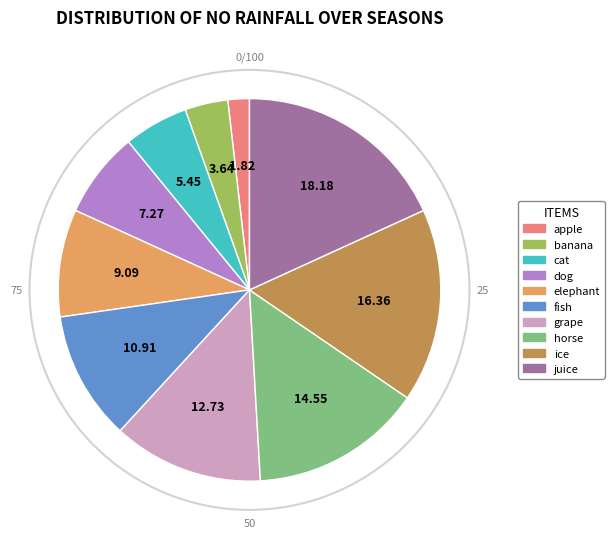

Rank the categories by value from highest to lowest.

juice, ice, horse, grape, fish, elephant, dog, cat, banana, apple